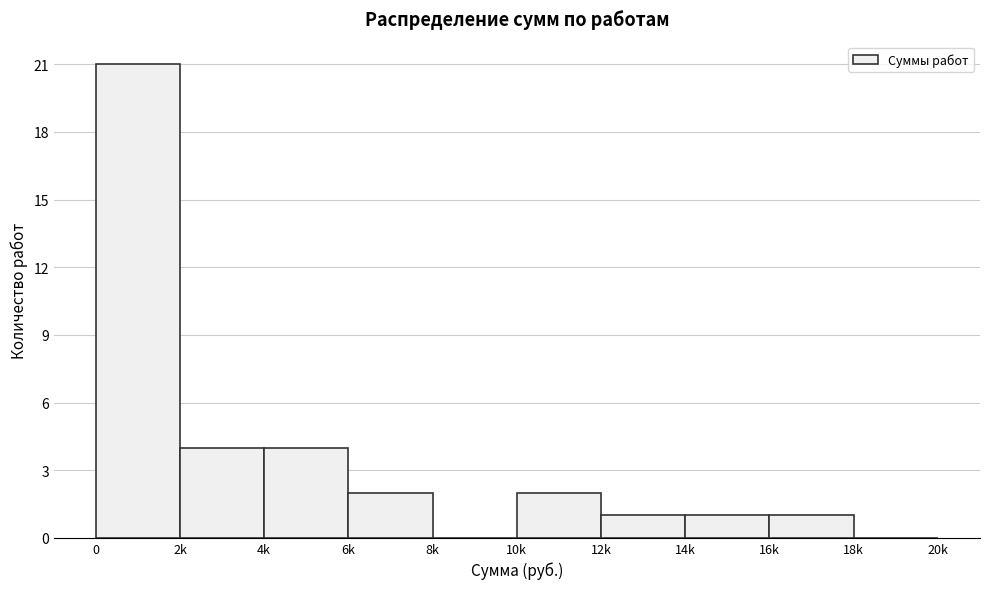

Reading left to right, what are all the values shown in this chart?

0=21	2k=4	4k=4	6k=2	8k=0	10k=2	12k=1	14k=1	16k=1	18k=0